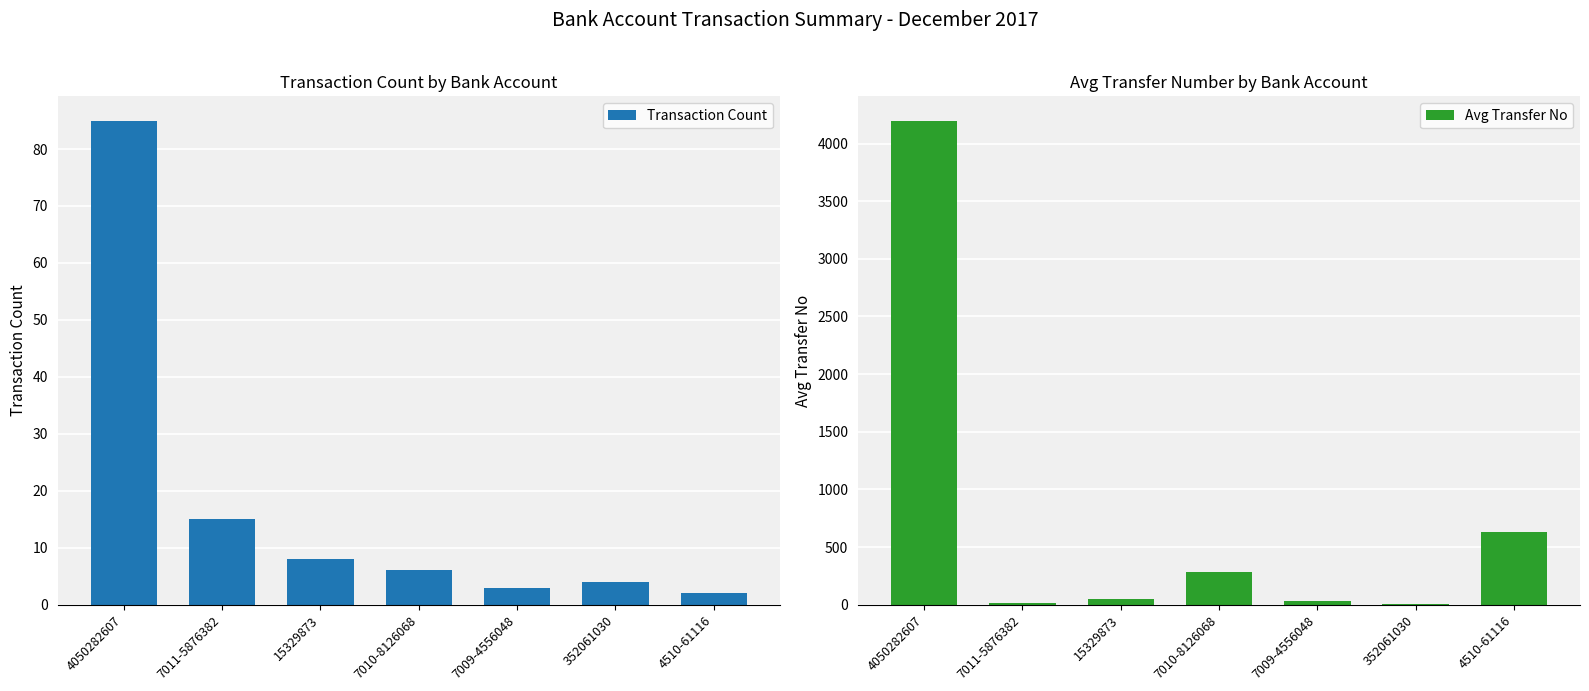

Which category has the highest value in the Avg Transfer No series?

4050282607